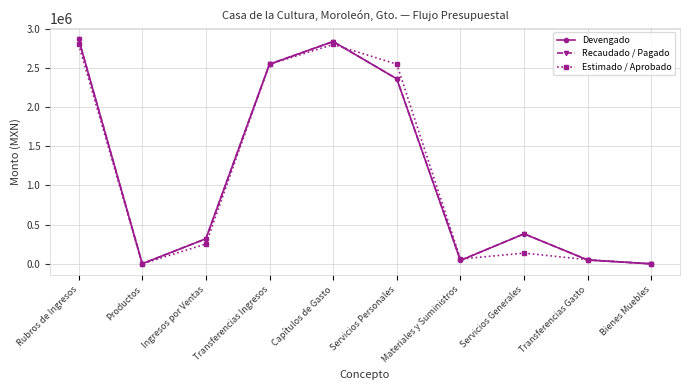

Reading left to right, what are all the values shown in this chart?

Devengado: Rubros de Ingresos=2868967.1	Productos=1554.7	Ingresos por Ventas=319998.5	Transferencias Ingresos=2547414.0	Capítulos de Gasto=2836042.9	Servicios Personales=2360368.3	Materiales y Suministros=43779.9	Servicios Generales=382736.7	Transferencias Gasto=49158.0	Bienes Muebles=0.0
Recaudado / Pagado: Rubros de Ingresos=2868967.1	Productos=1554.7	Ingresos por Ventas=319998.5	Transferencias Ingresos=2547414.0	Capítulos de Gasto=2836042.9	Servicios Personales=2360368.3	Materiales y Suministros=43779.9	Servicios Generales=382736.7	Transferencias Gasto=49158.0	Bienes Muebles=0.0
Estimado / Aprobado: Rubros de Ingresos=2798787.0	Productos=50.0	Ingresos por Ventas=253123.0	Transferencias Ingresos=2545614.0	Capítulos de Gasto=2798787.0	Servicios Personales=2547652.0	Materiales y Suministros=61600.0	Servicios Generales=137032.0	Transferencias Gasto=52500.0	Bienes Muebles=3.0